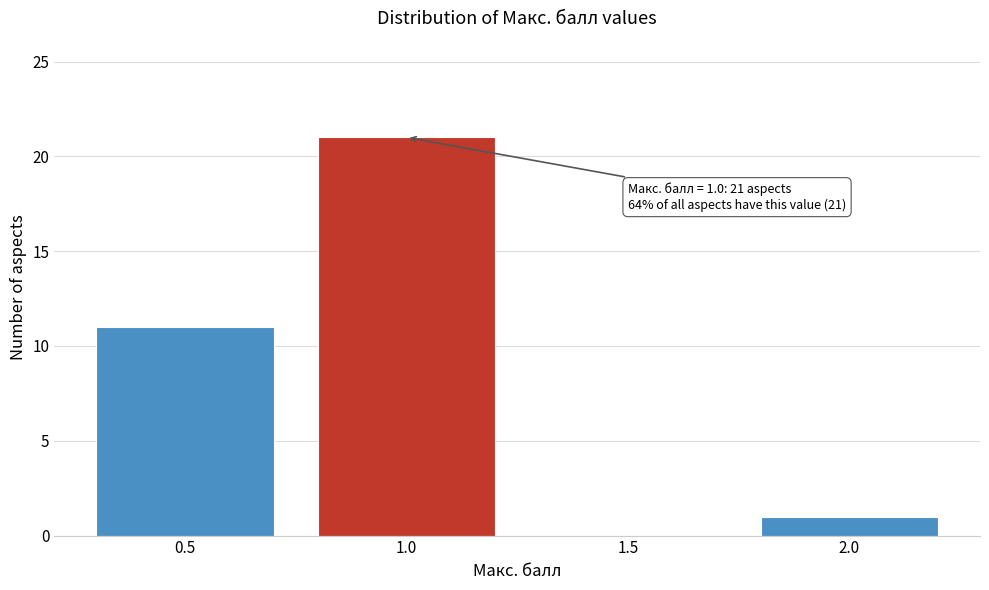

Reading left to right, what are all the values shown in this chart?

0.5=11	1.0=21	1.5=0	2.0=1